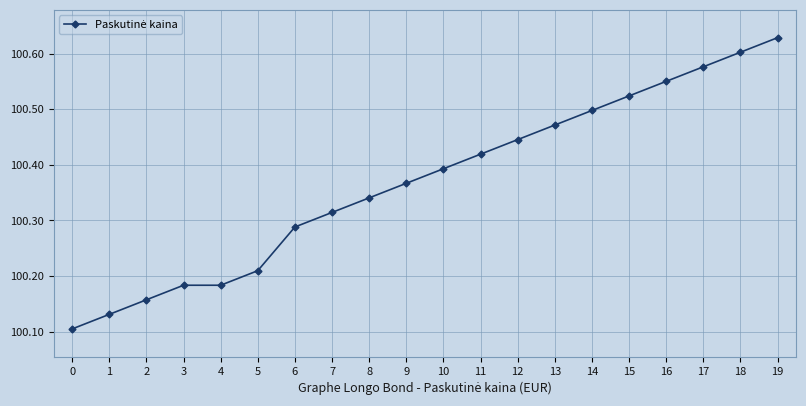

True or false: there are more than 1 points higher than both neighbors.

False